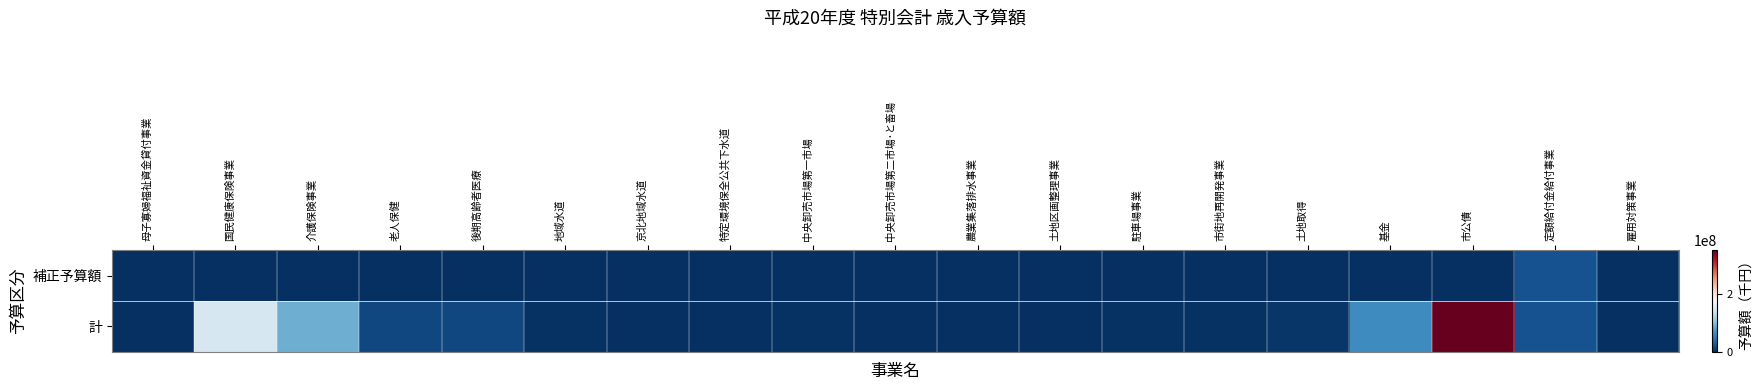

At 中央卸売市場第二市場･と畜場, list the series in order from smallest to largest.

補正予算額, 計